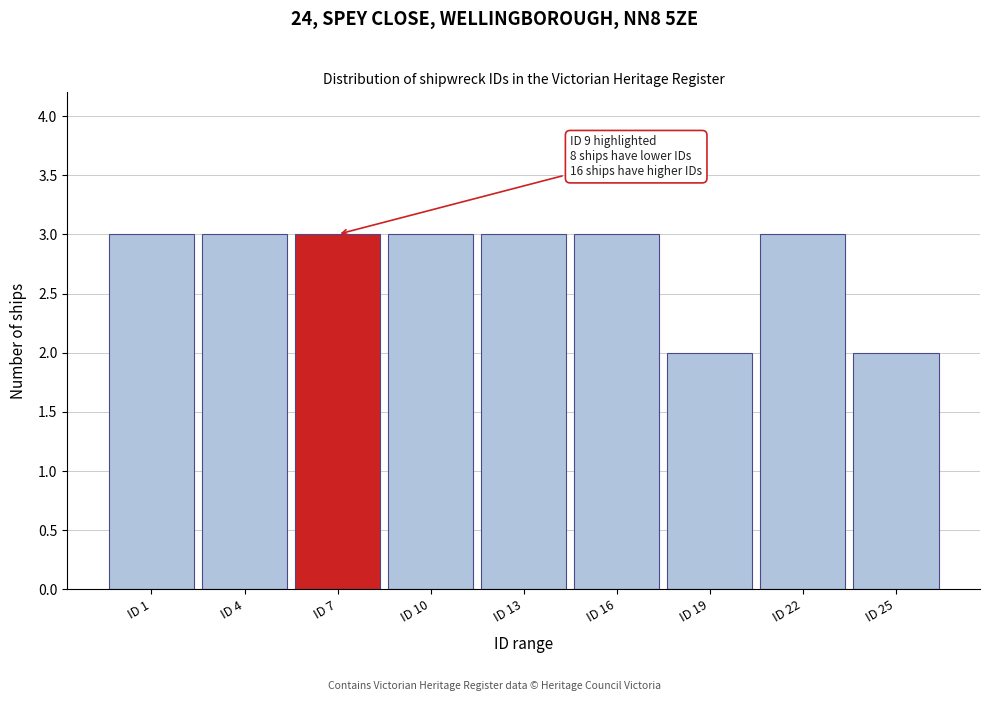

Reading left to right, extract all data points from this chart.

3	3	3	3	3	3	2	3	2